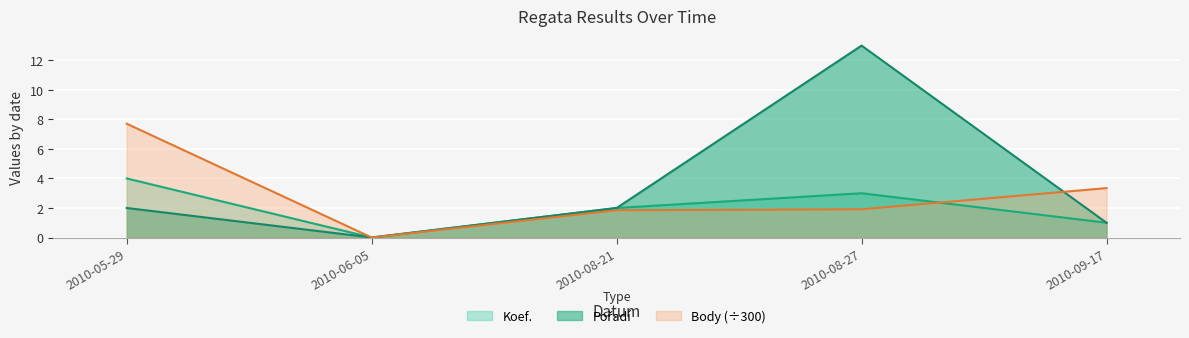

Where is Body nearest to the value 3?

2010-09-17